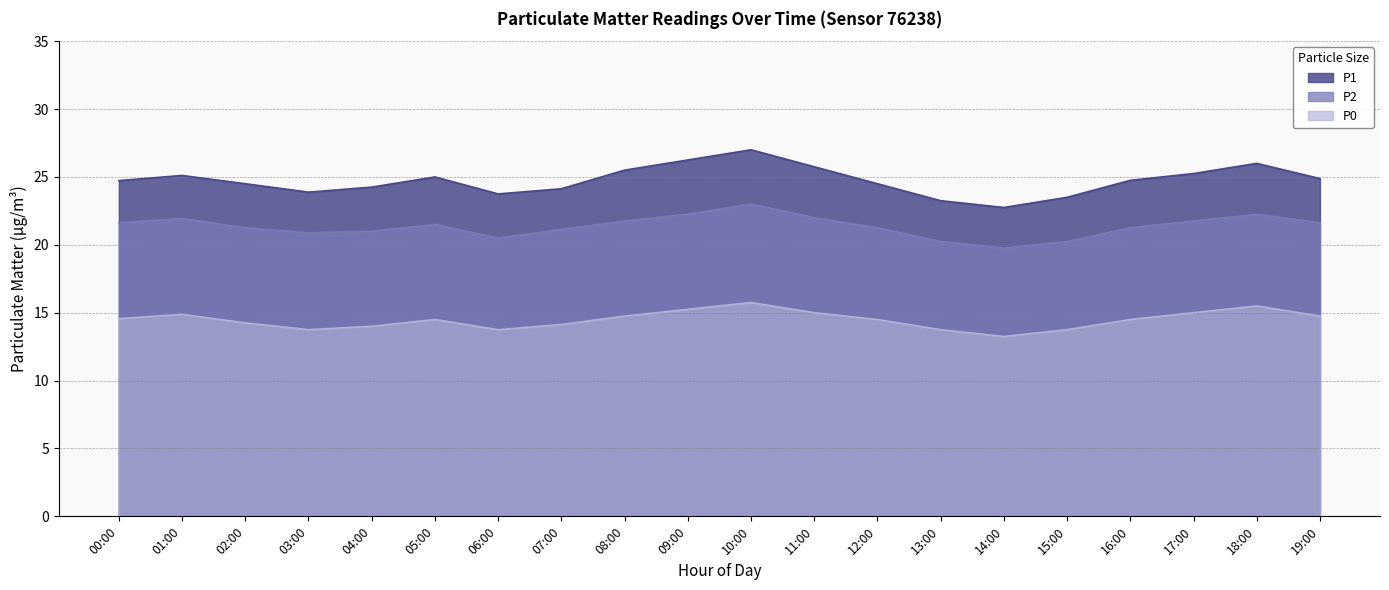

What is the difference between the maximum and minimum values in the P0 series?

2.5